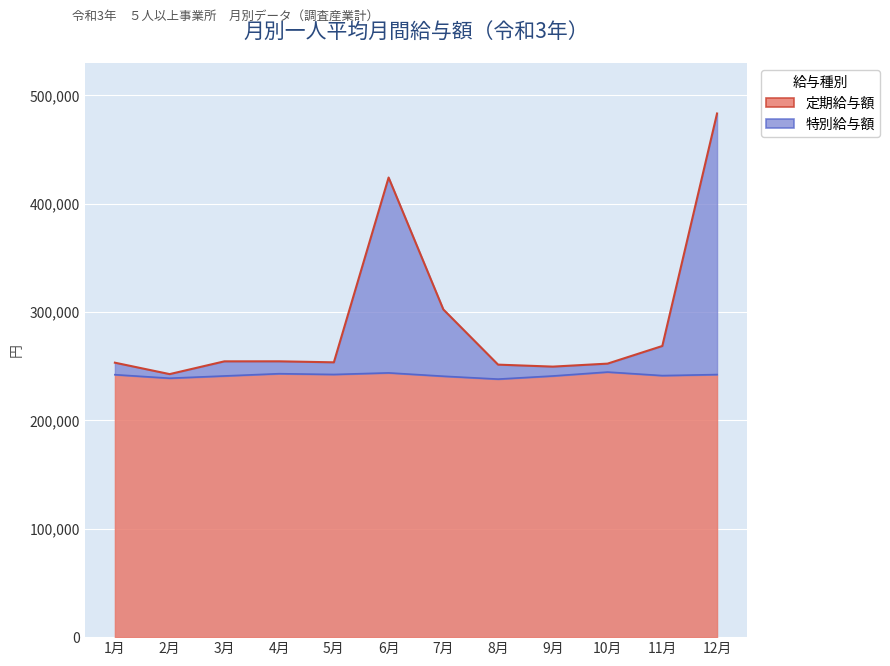

Is it true that 現金給与総額 equals 249725 at 9月?

True